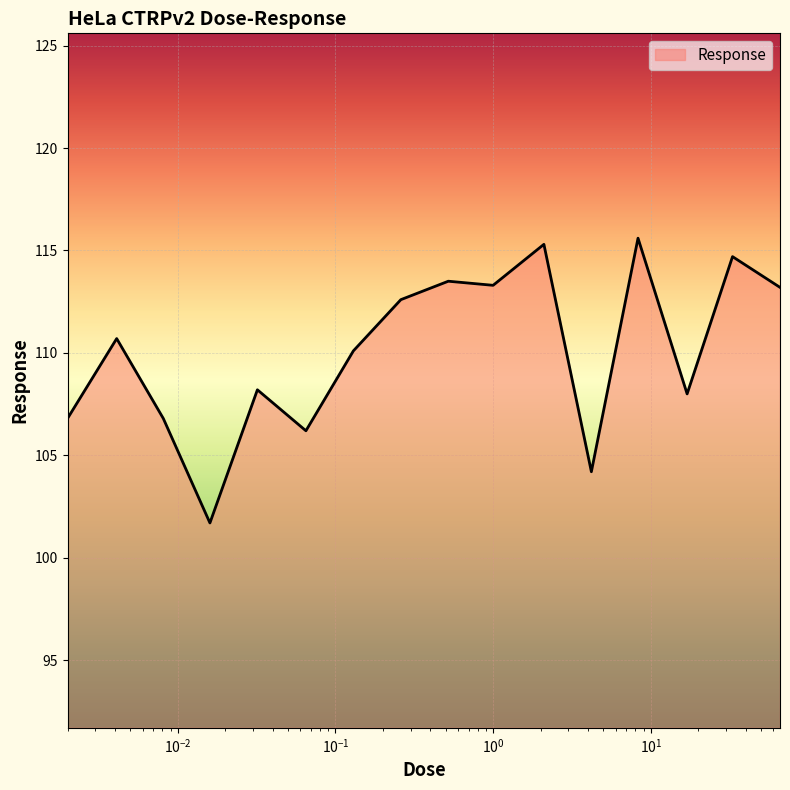

What is the smallest value displayed?

101.7